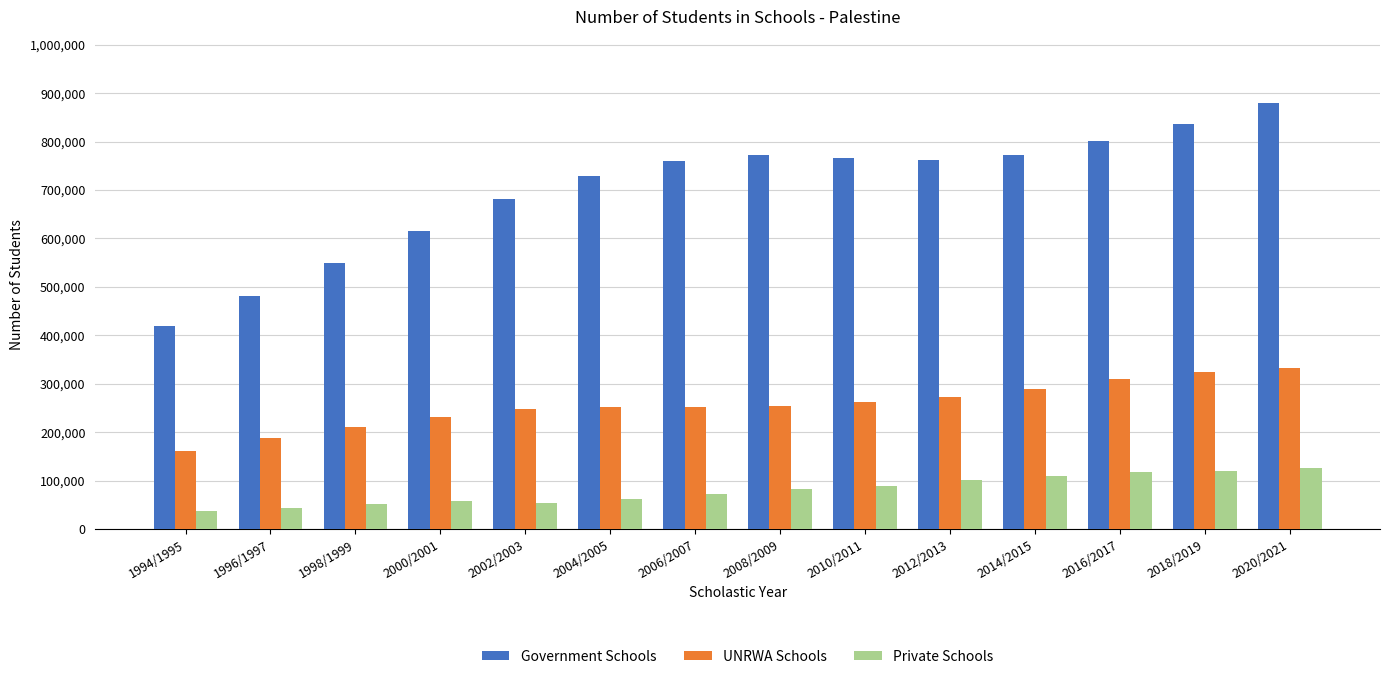

What is the value of the Private Schools bar at the 10th from the left?

100624